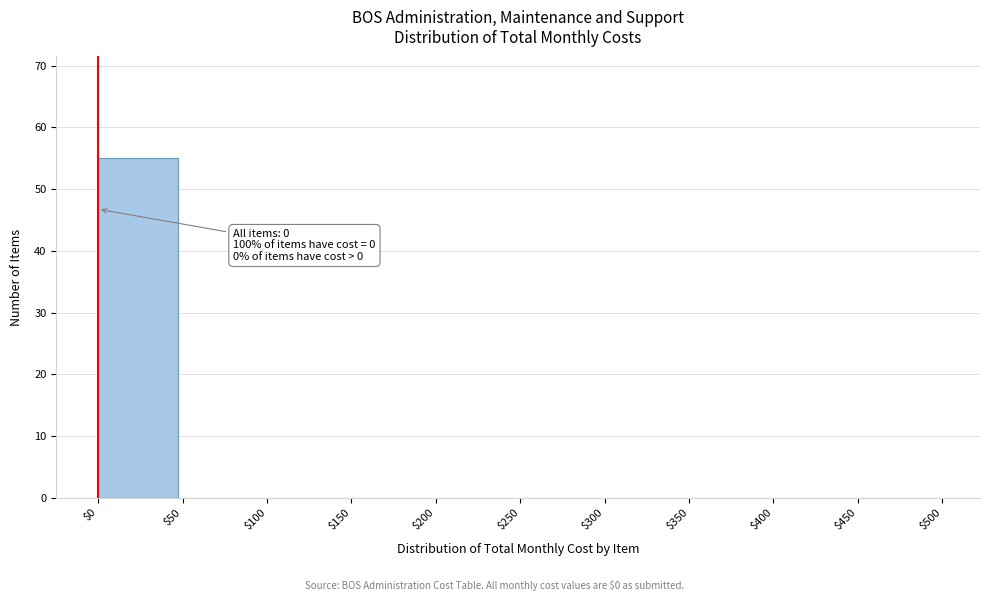

Which range on the x-axis has the tallest bar?

$0 to $50